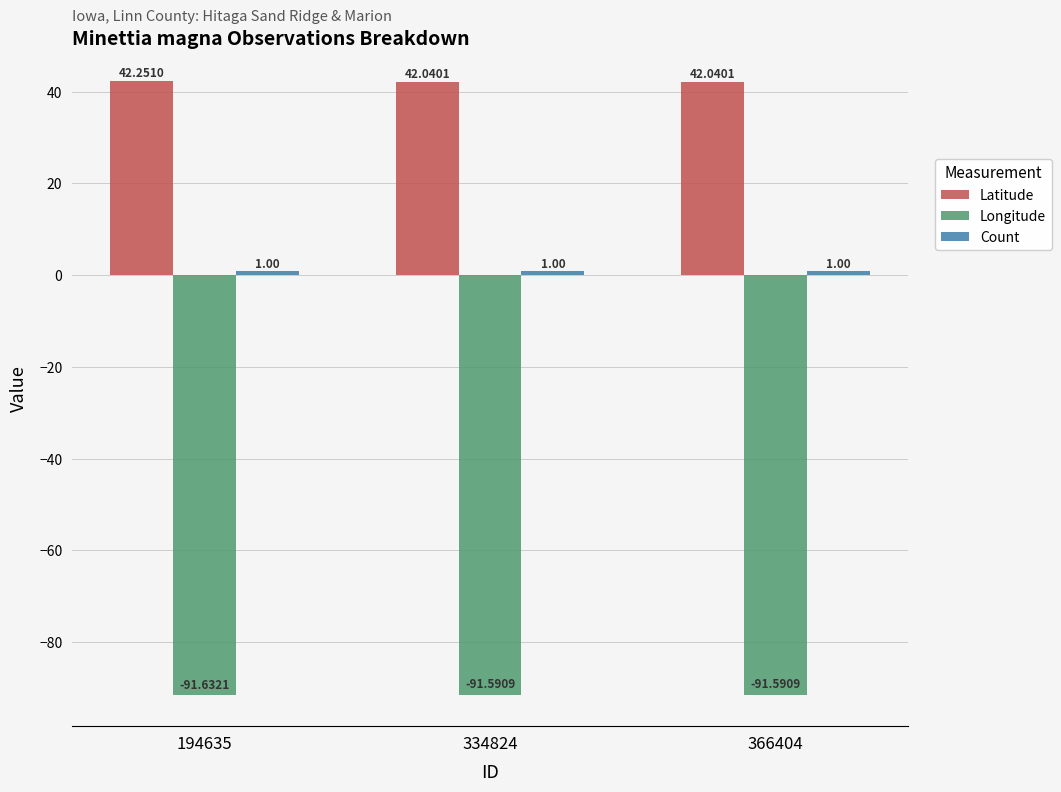

What is the total value across all series at 366404?

-48.6